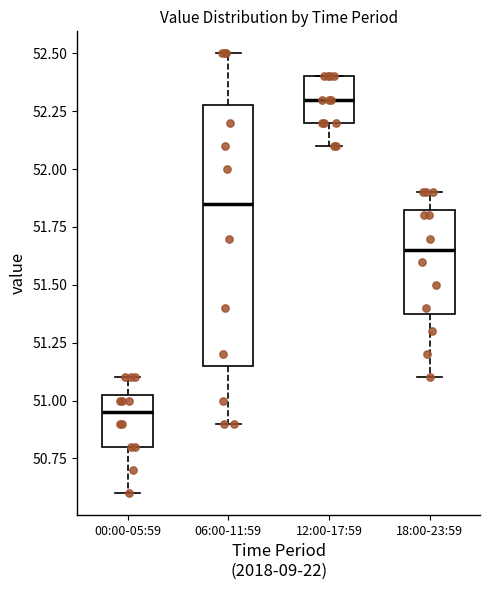

Where does the lower whisker of the box for 06:00-11:59 end on the y-axis? The values are not printed on the chart, so give them approximately, as read against the axis.

50.90